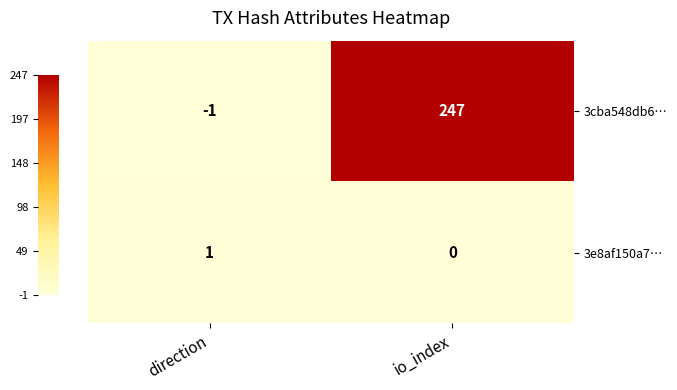

At which label is 3e8af150a7… closest to 0?

io_index